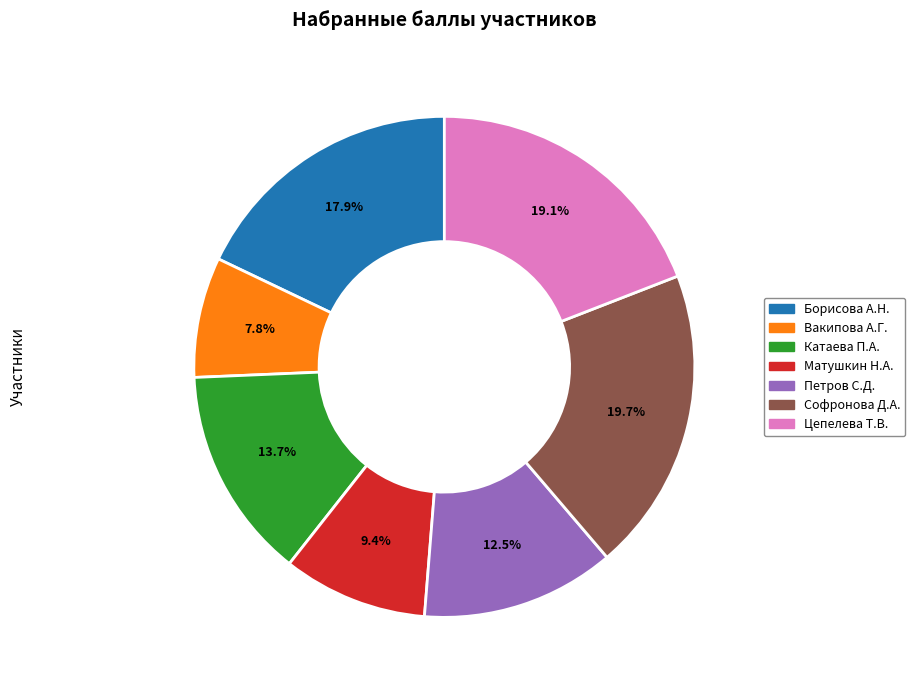

Does any single category account for the majority?

No